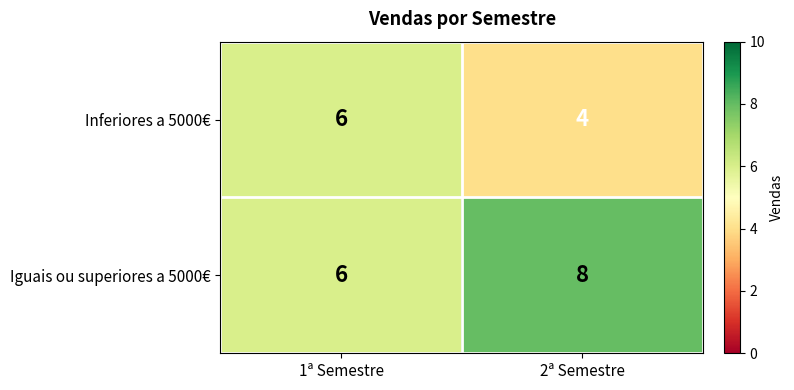

The value of Inferiores a 5000€ at 1ª Semestre is 9. True or false?

False